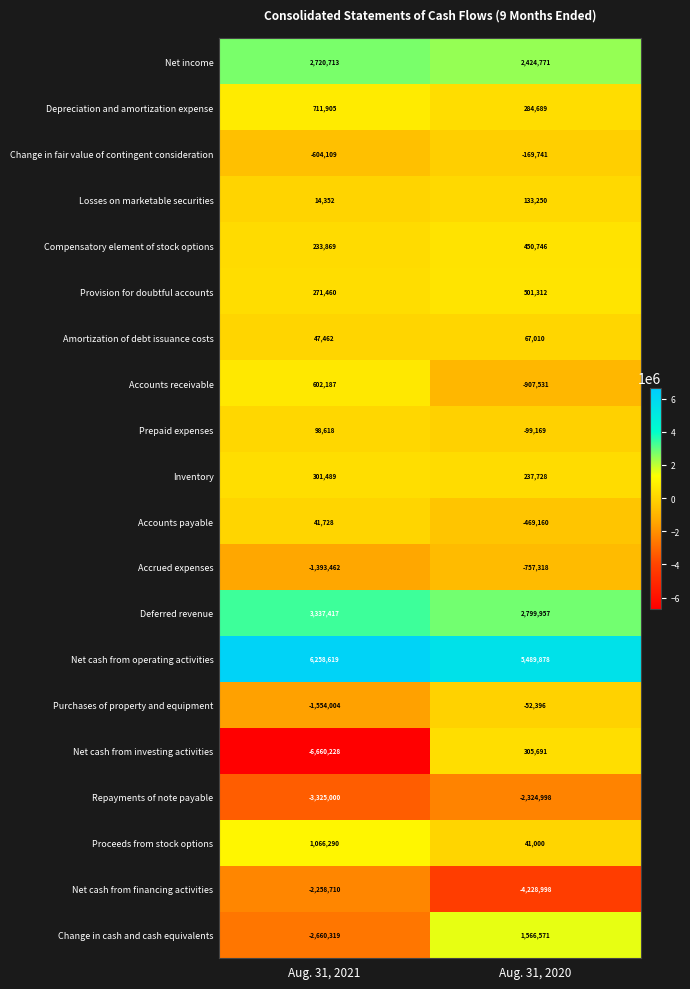

What is the sum of all Net cash from operating activities values?

11748497